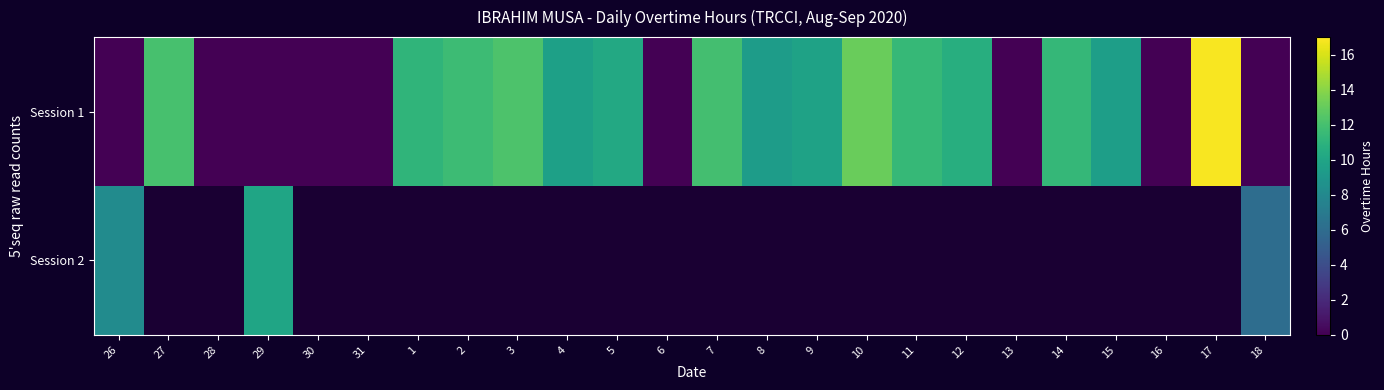

How many positive values does the Session 1 series have?

15